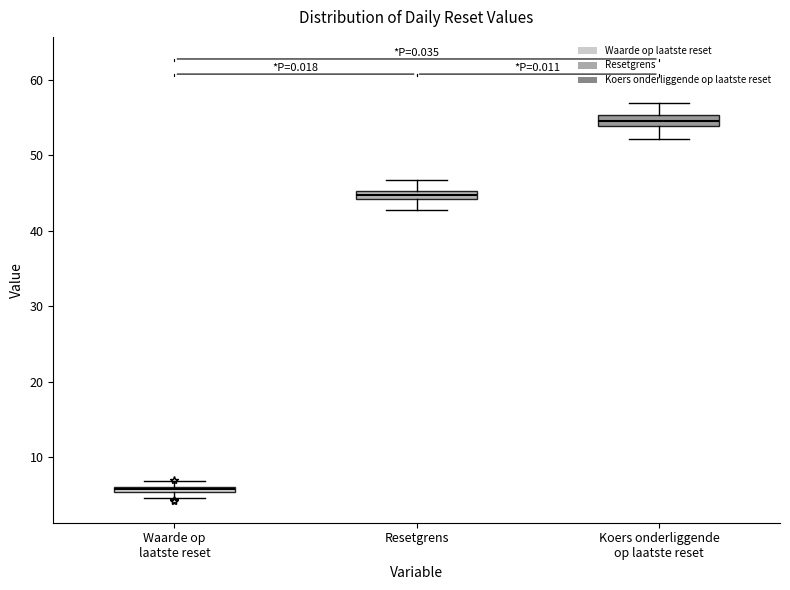

Which box's median line is the highest?

Koers onderliggende op laatste reset